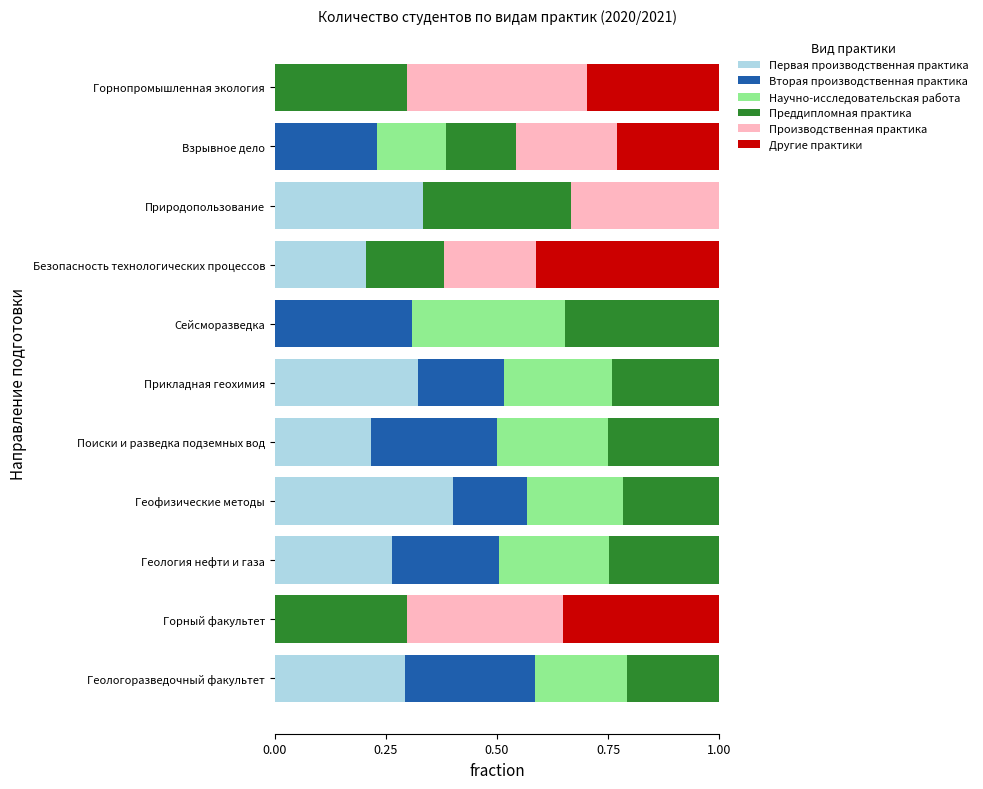

What is the total value across all series at Геология нефти и газа?

1.0